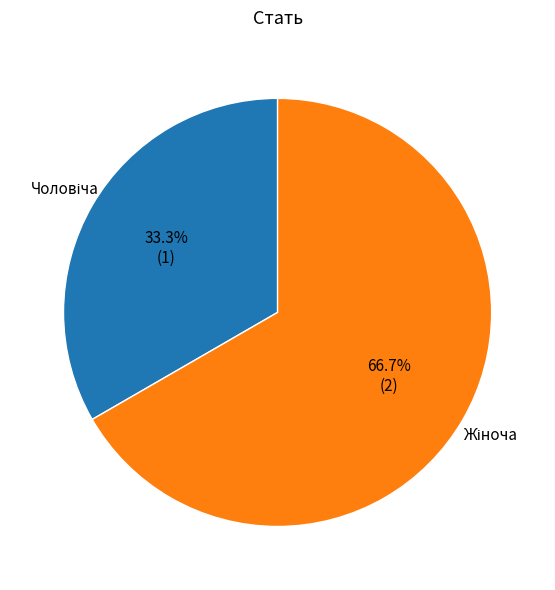

Is there any slice that represents more than half of the pie?

Yes